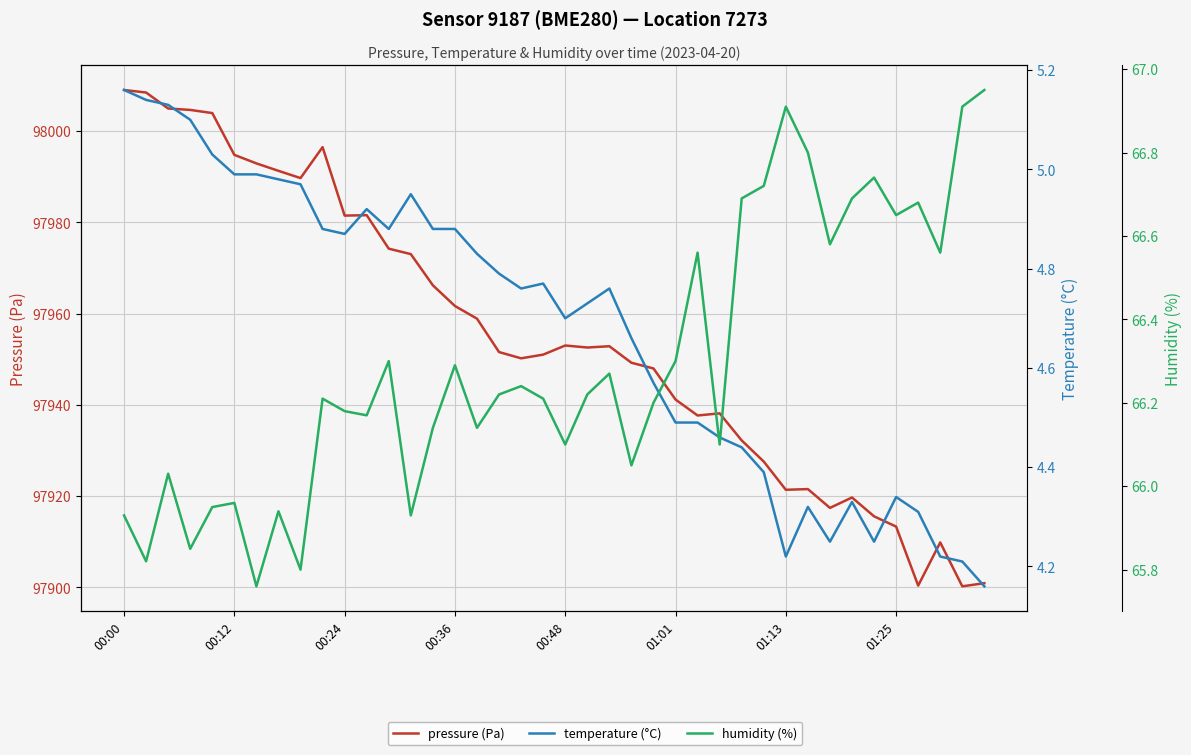

True or false: pressure (Pa) and temperature (°C) cross at least once.

False